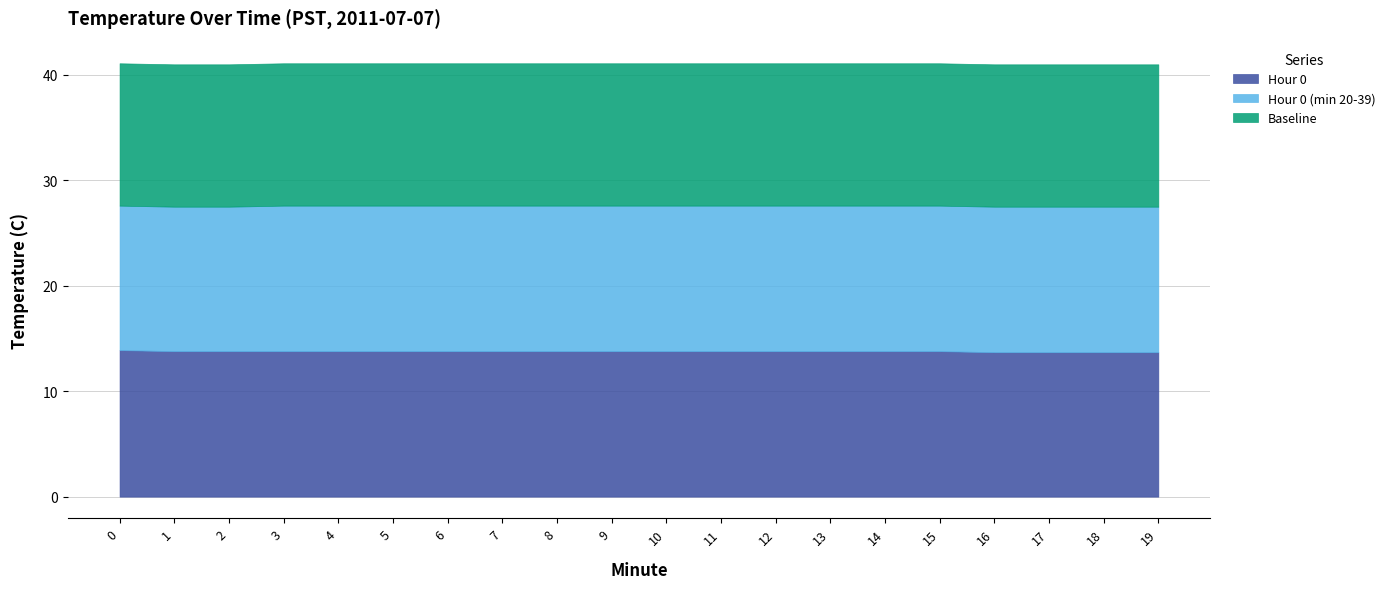

Does the chart have visible grid lines?

Yes